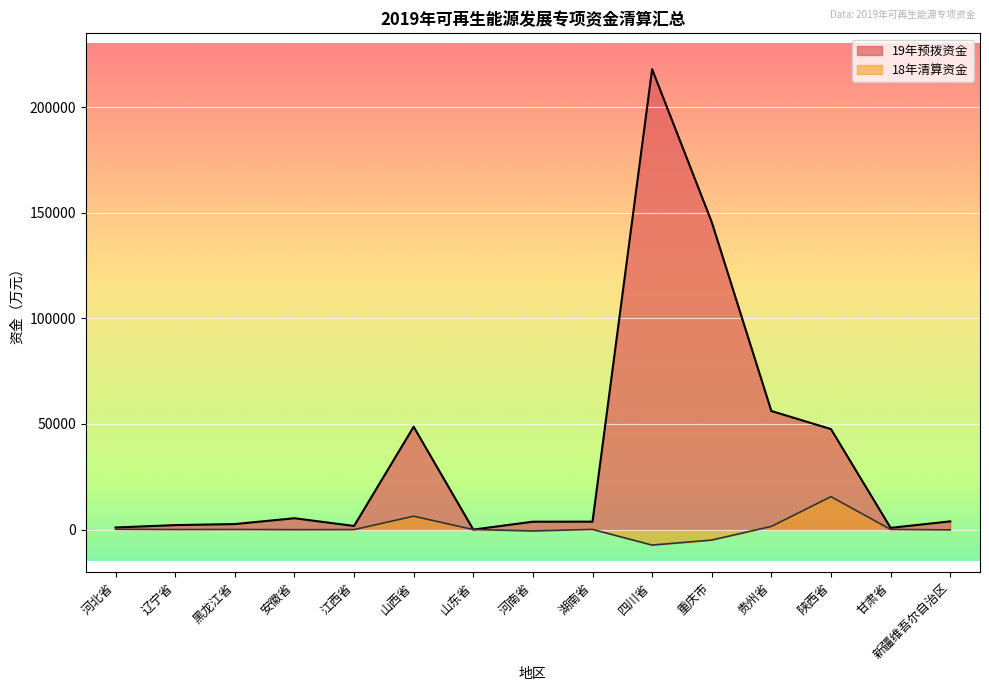

What is the label of the 4th point from the left?

安徽省